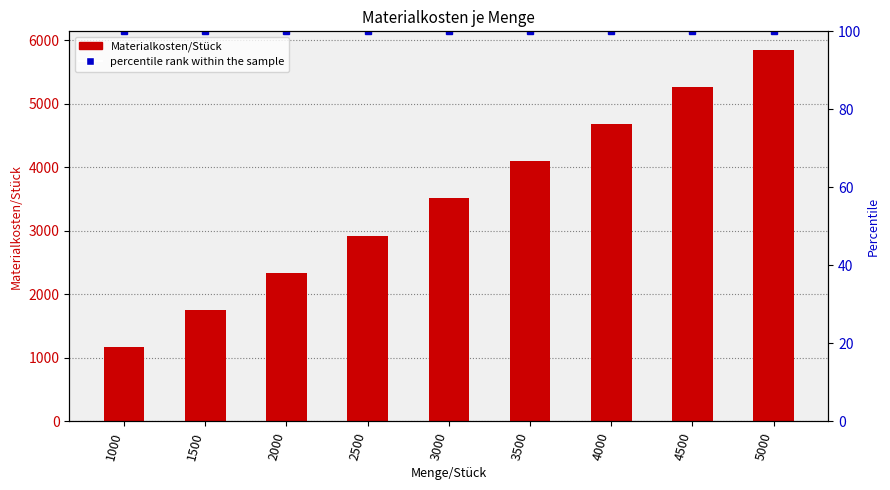

What is the difference between the highest and lowest values at 5000?

5750